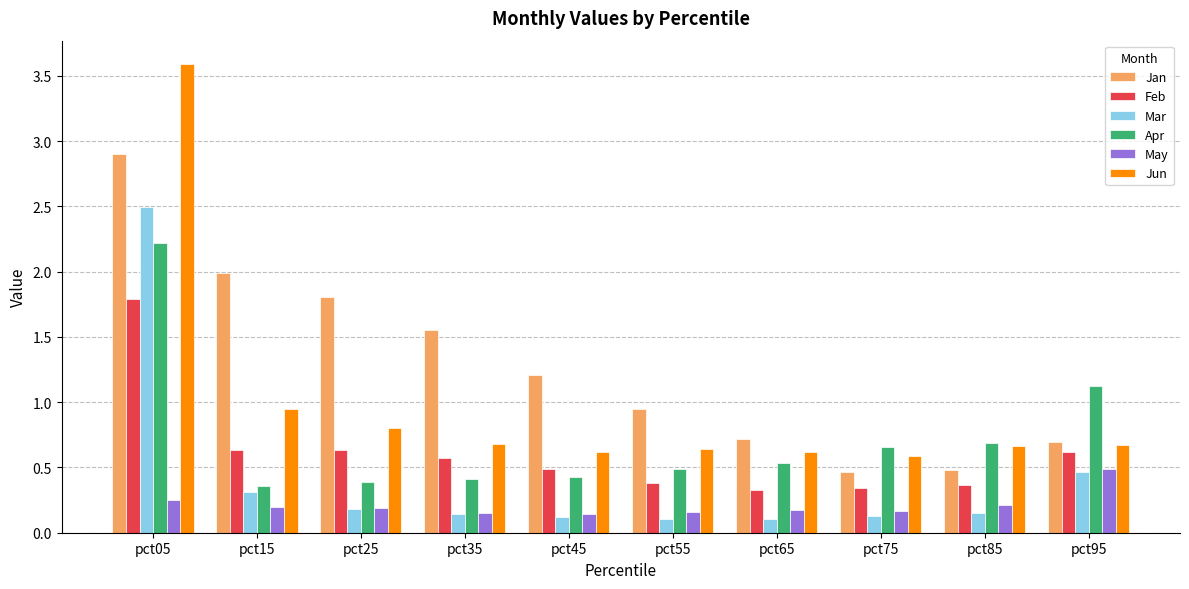

Which series has the largest range (max minus min)?

Jun